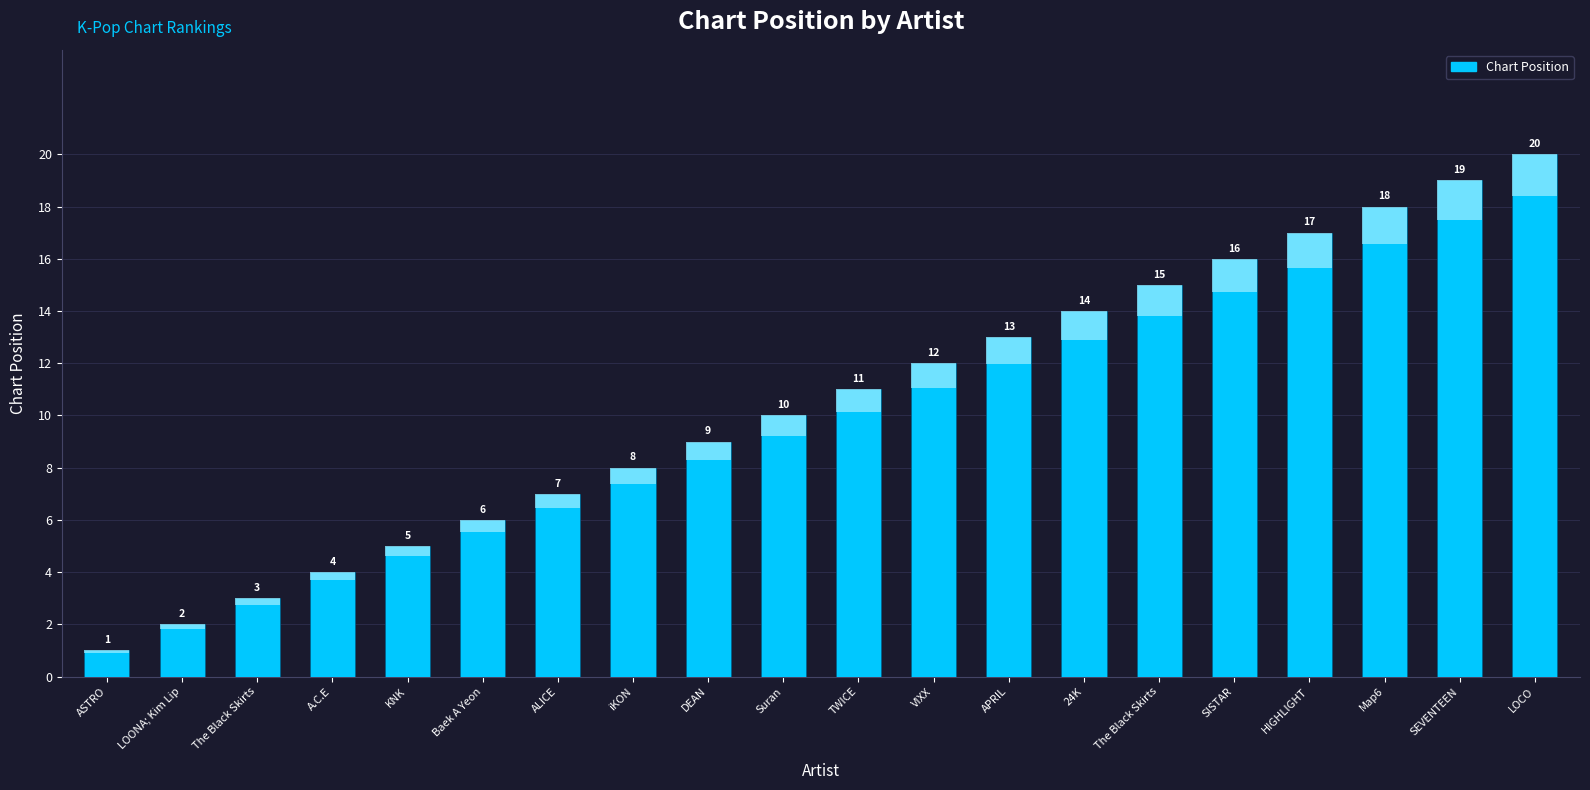

At which category does the chart reach its peak across all series?

LOCO